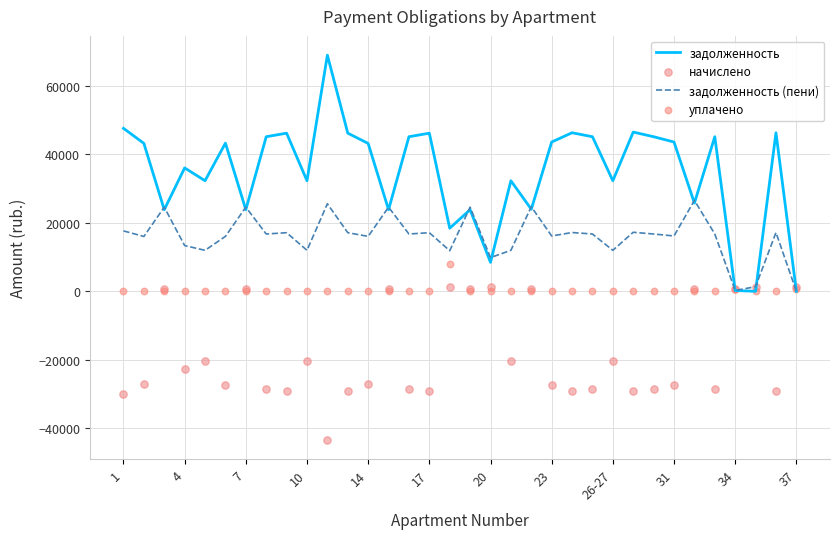

Which series has the largest Y range (max minus min)?

задолженность